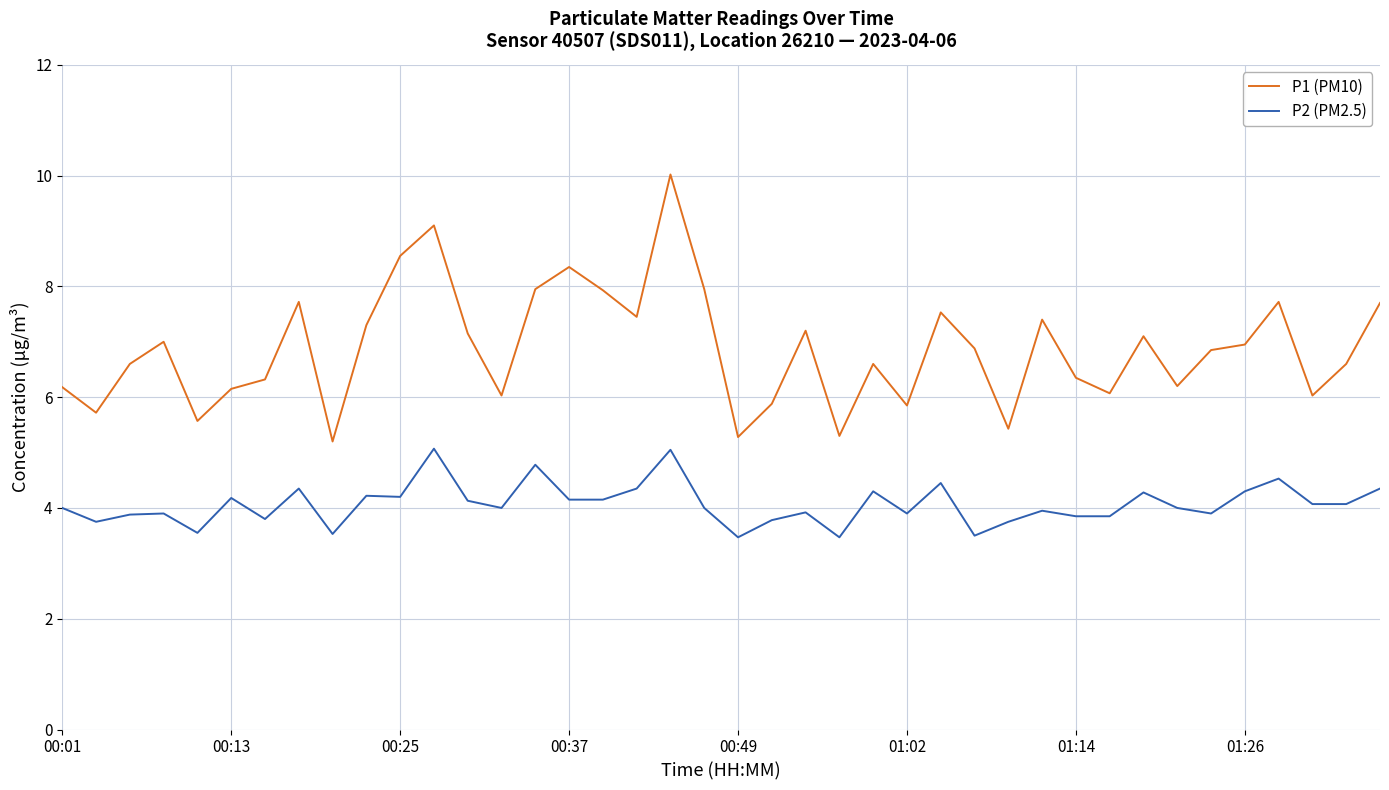

Count the number of categories in the chart.

40